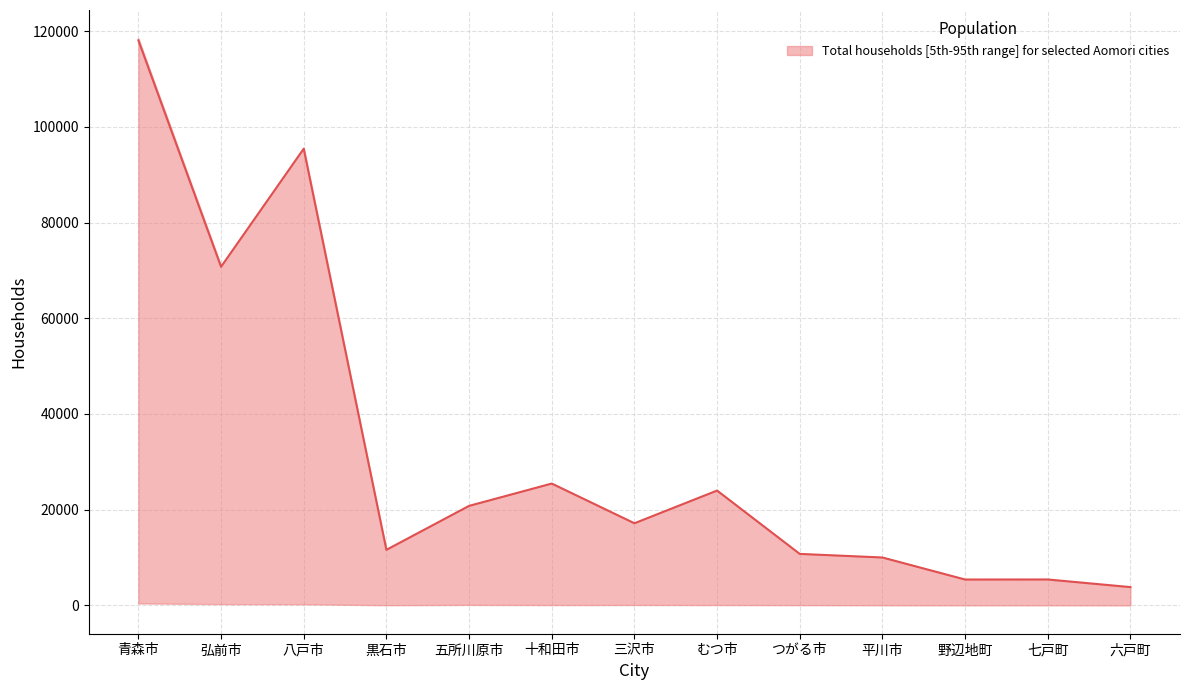

How many interior local valleys does the median series have?

4